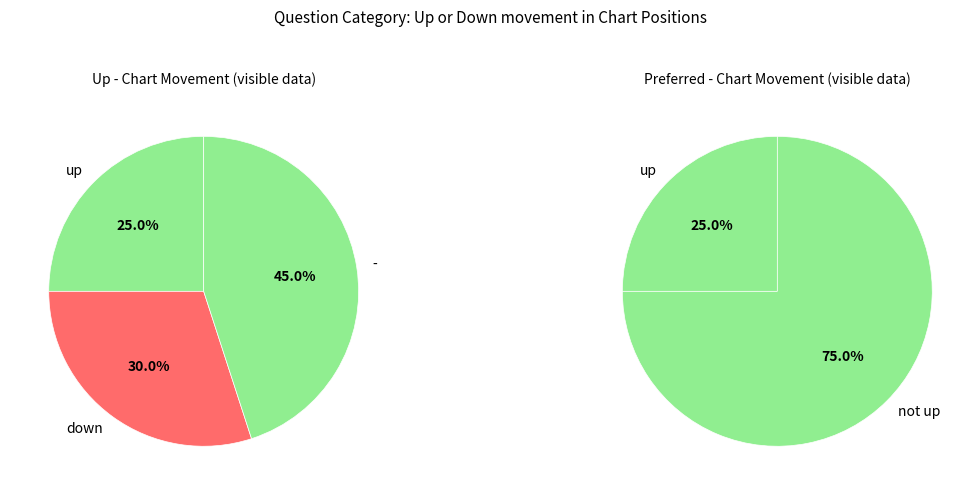

What is the largest slice in the pie chart?

-